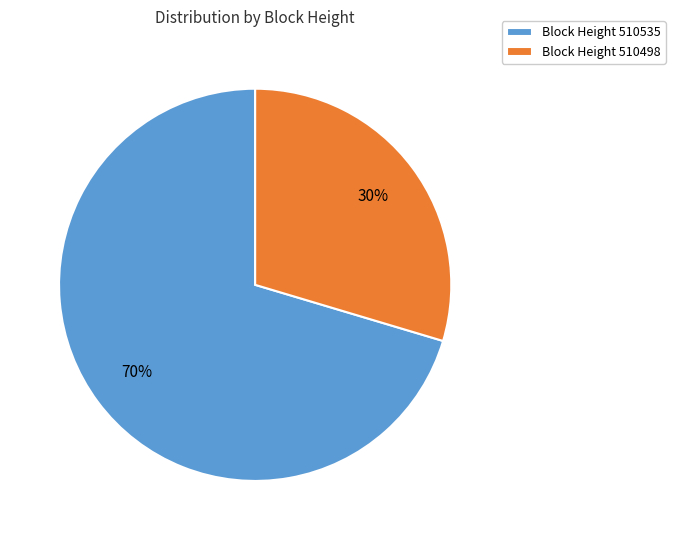

Does any single category account for the majority?

Yes